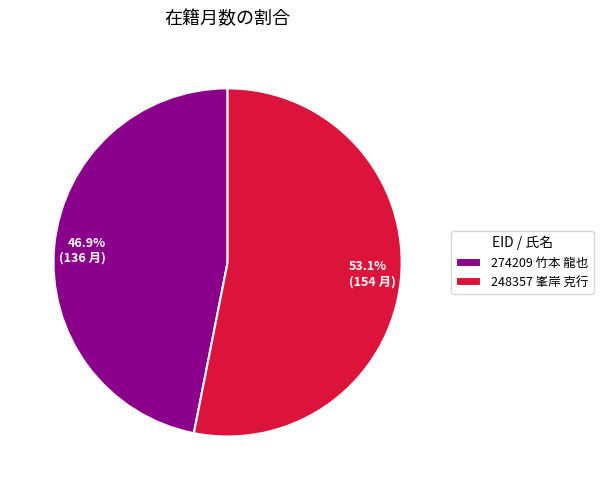

Rank the categories by value from lowest to highest.

274209 竹本 龍也, 248357 峯岸 克行